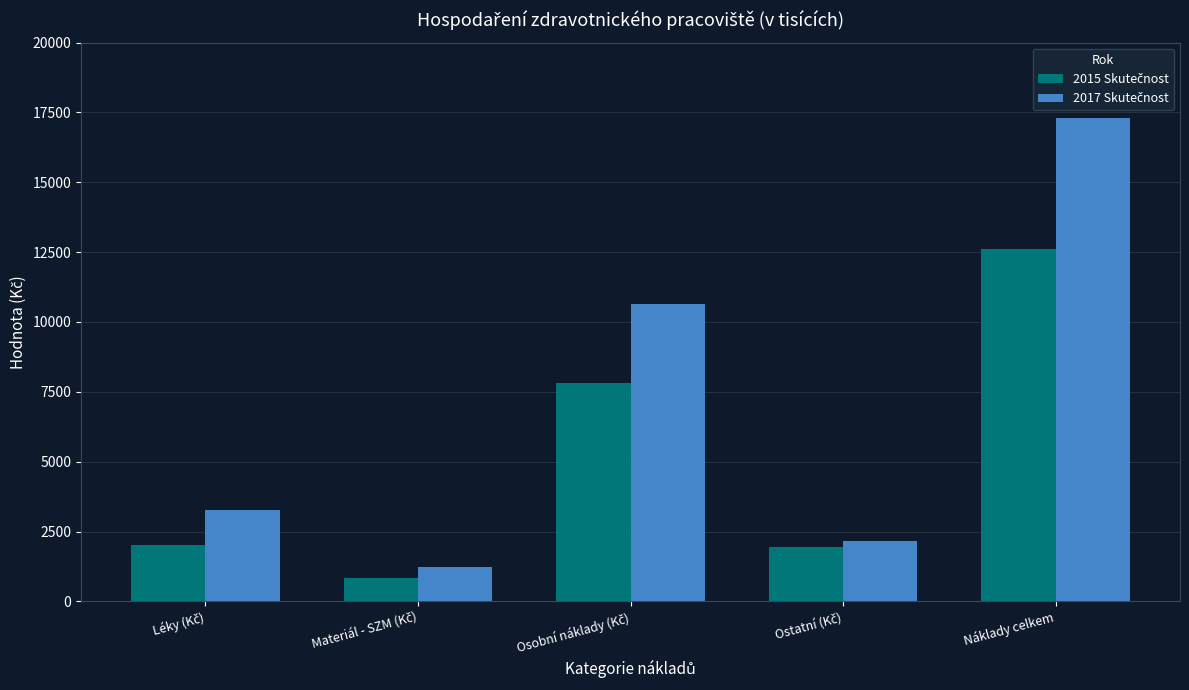

At which category is the sum across all series the highest?

Náklady celkem